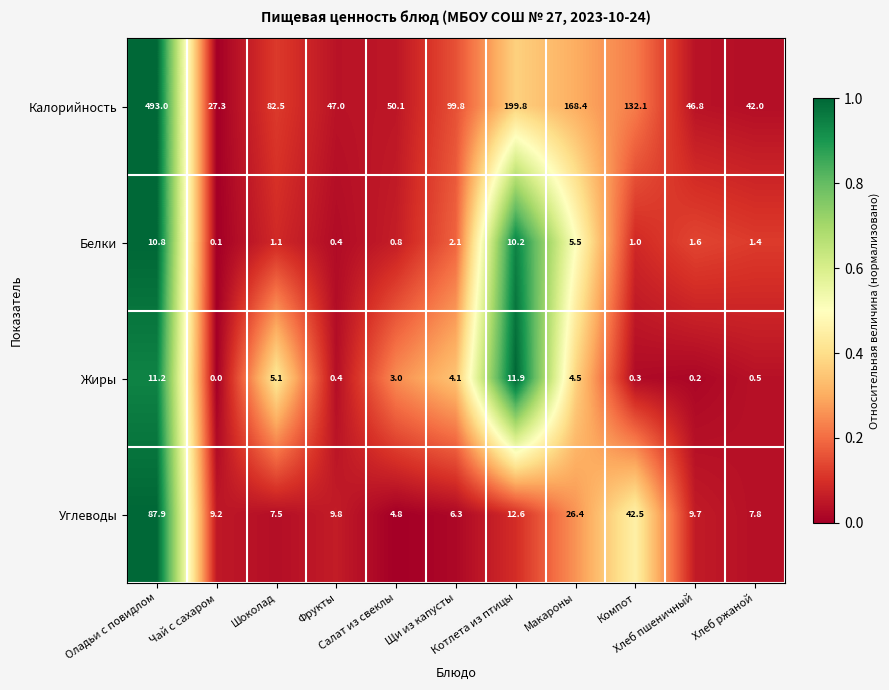

What is the total value across all series at Хлеб пшеничный?

58.3